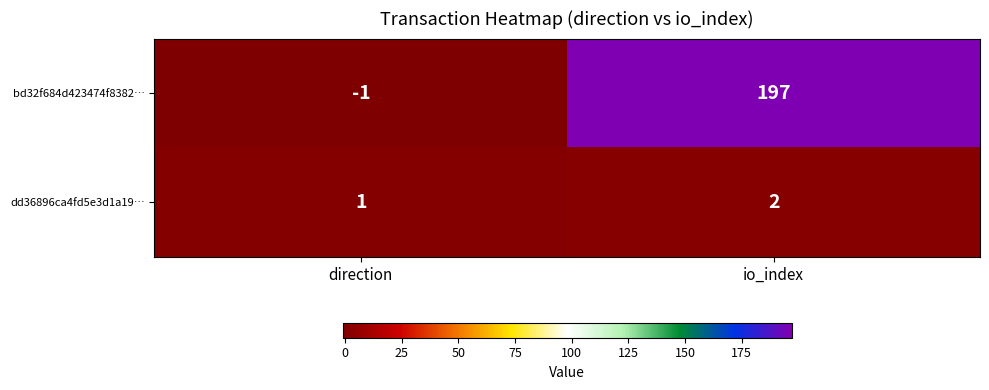

At direction, list the series in order from smallest to largest.

bd32f684d423474f8382…, dd36896ca4fd5e3d1a19…